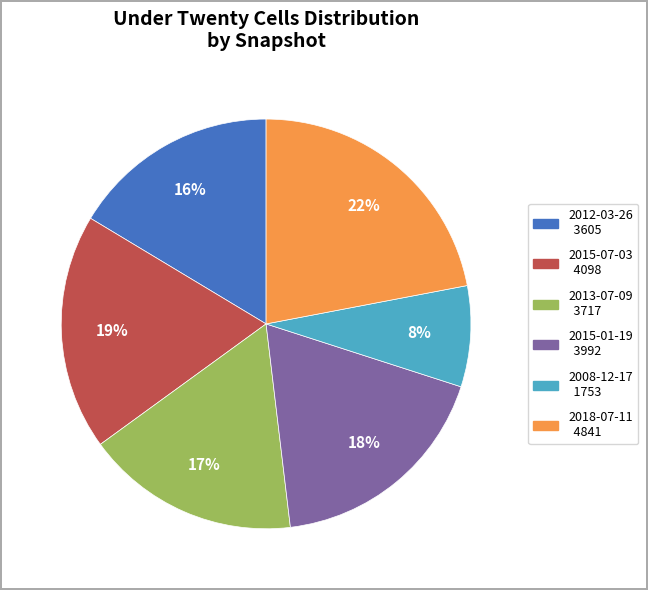

Which has a higher value, 2018-07-11 or 2015-07-03?

2018-07-11